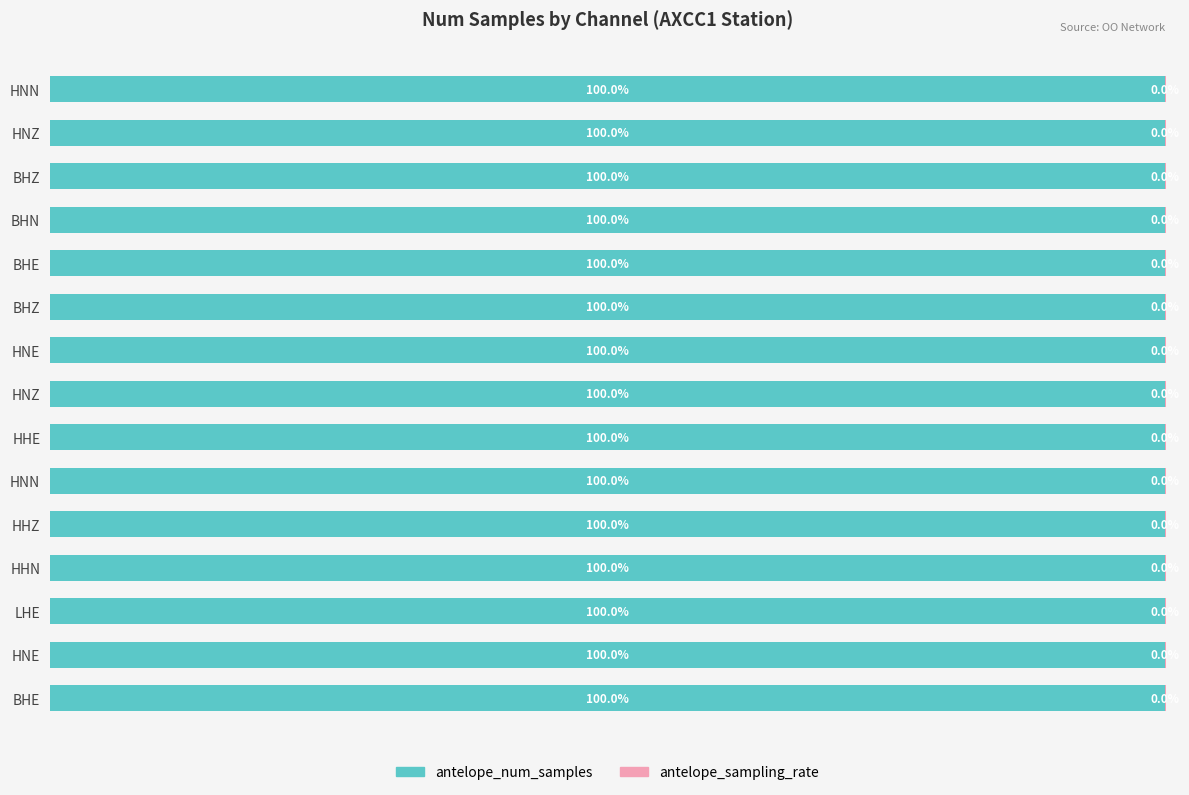

What are all the series names shown in the legend?

antelope_num_samples, antelope_sampling_rate